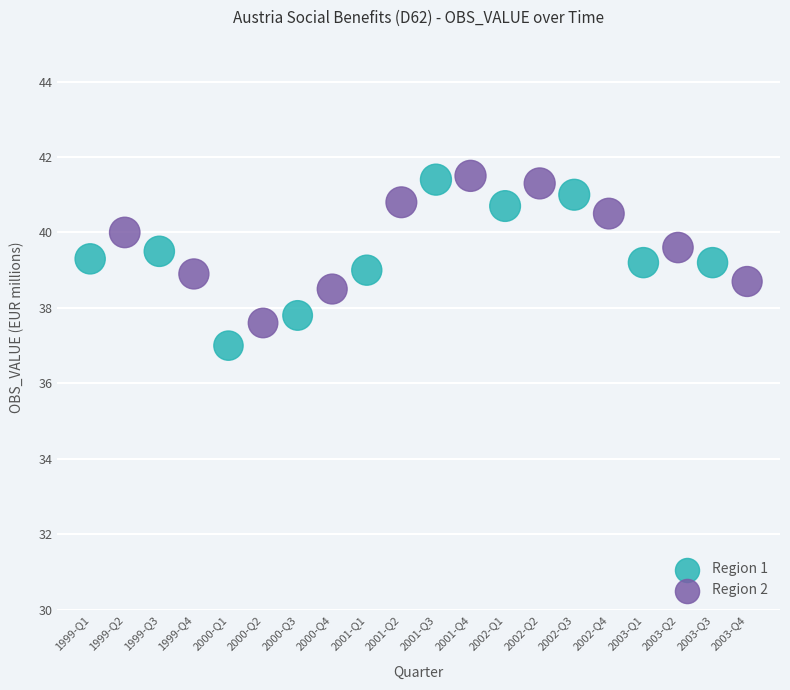

Which series has the largest Y range (max minus min)?

Region 1